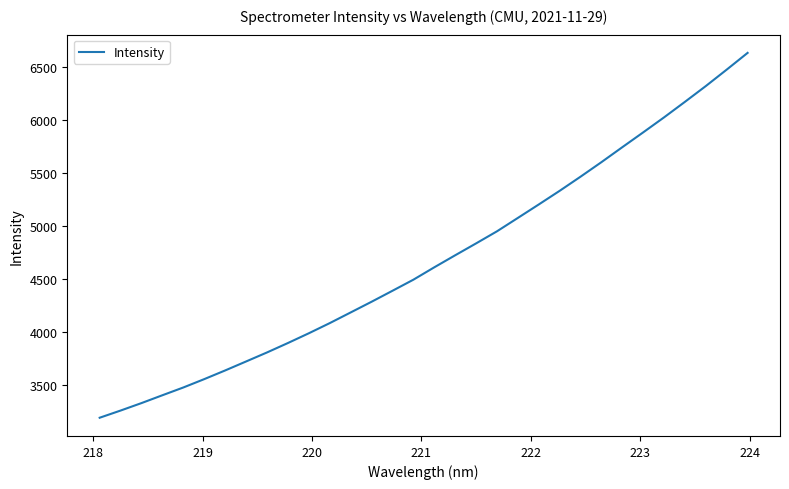

What is the minimum value shown in the chart?

3194.2